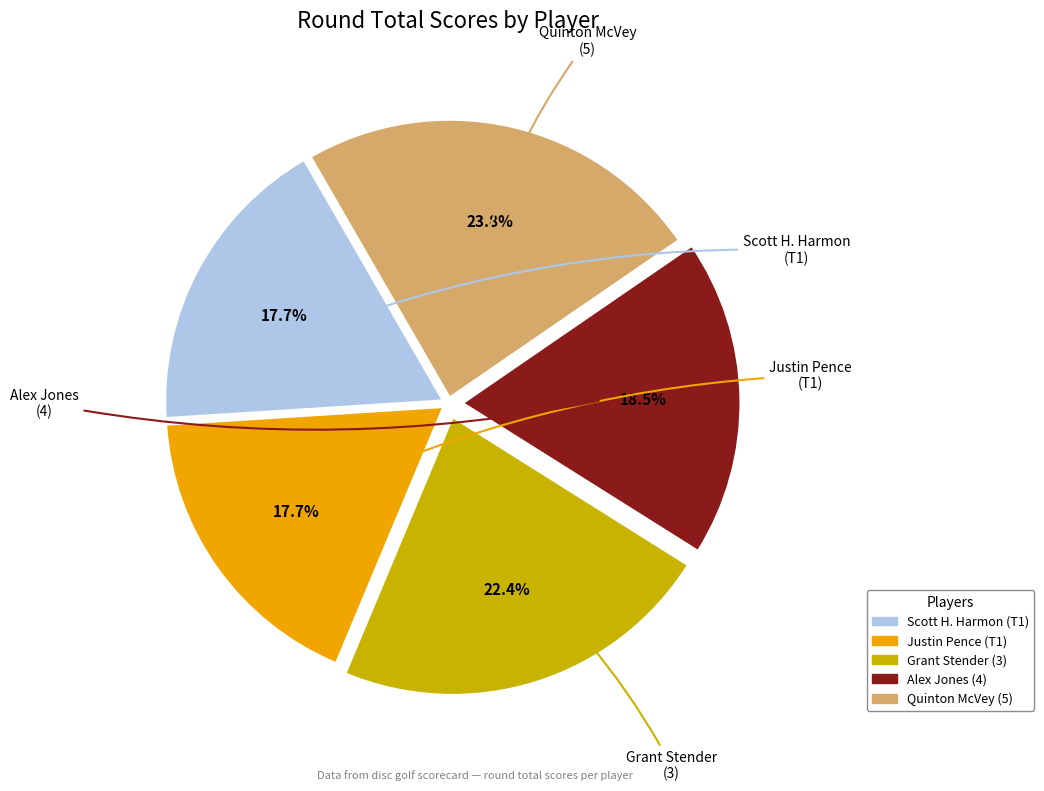

Does any single category account for the majority?

No